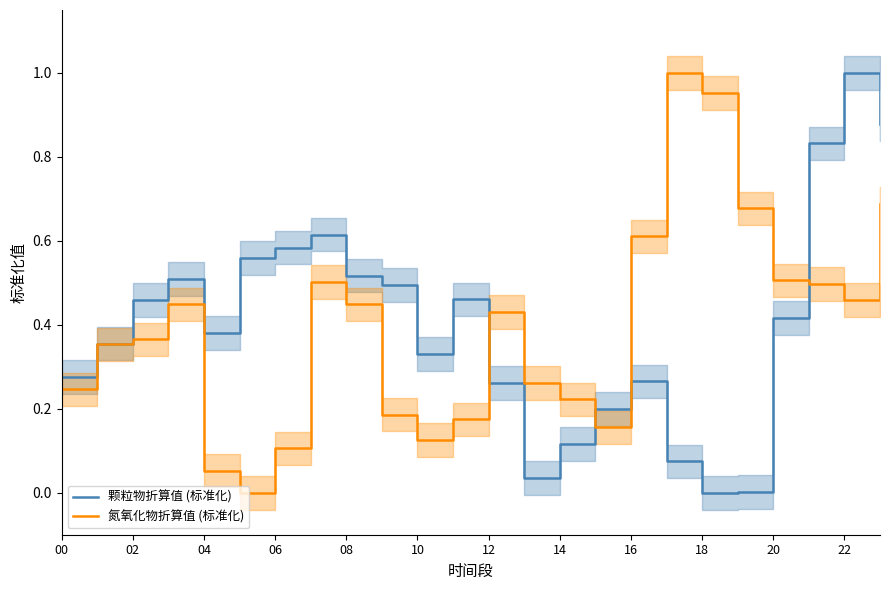

Does the chart display data point markers on the line(s)?

No